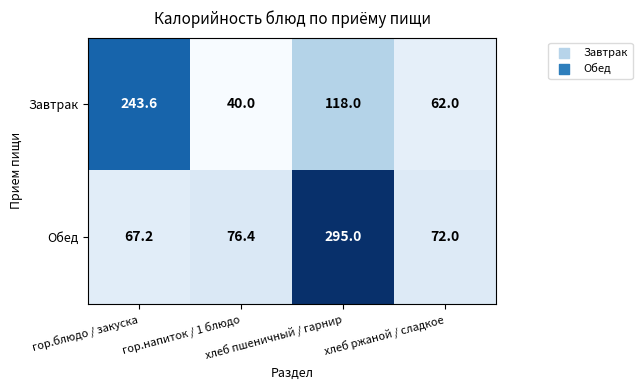

At which category does the chart reach its peak across all series?

хлеб пшеничный / гарнир